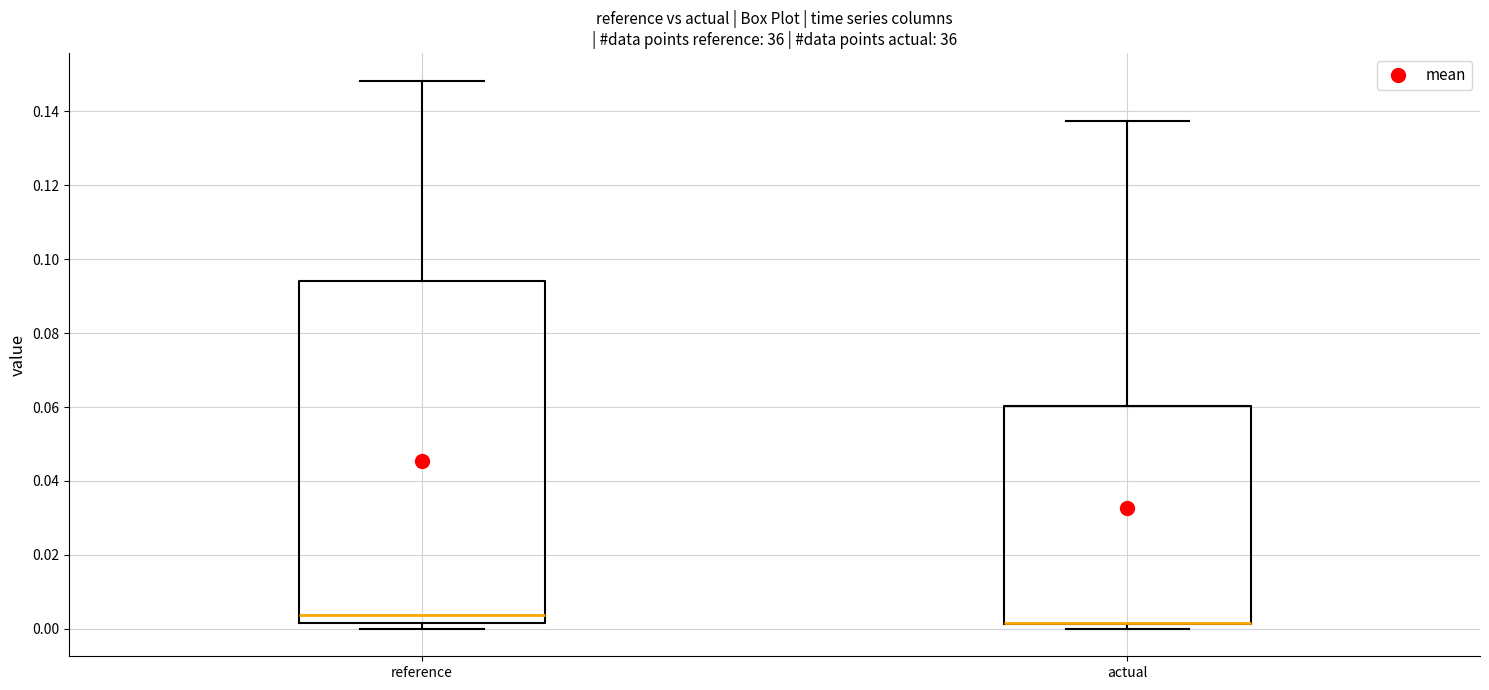

Reading left to right, transcribe this box plot: for each box, give where its median line is, the range the box spans, and where its two whiskers end, as read against the y-axis. The values are not printed on the chart, so give them approximately, as read against the axis.

reference: median 0.004, box 0.002 to 0.094, whiskers 0.000 to 0.148
actual: median 0.002 (drawn on the box's lower edge), box 0.002 to 0.060, whiskers 0.000 to 0.138